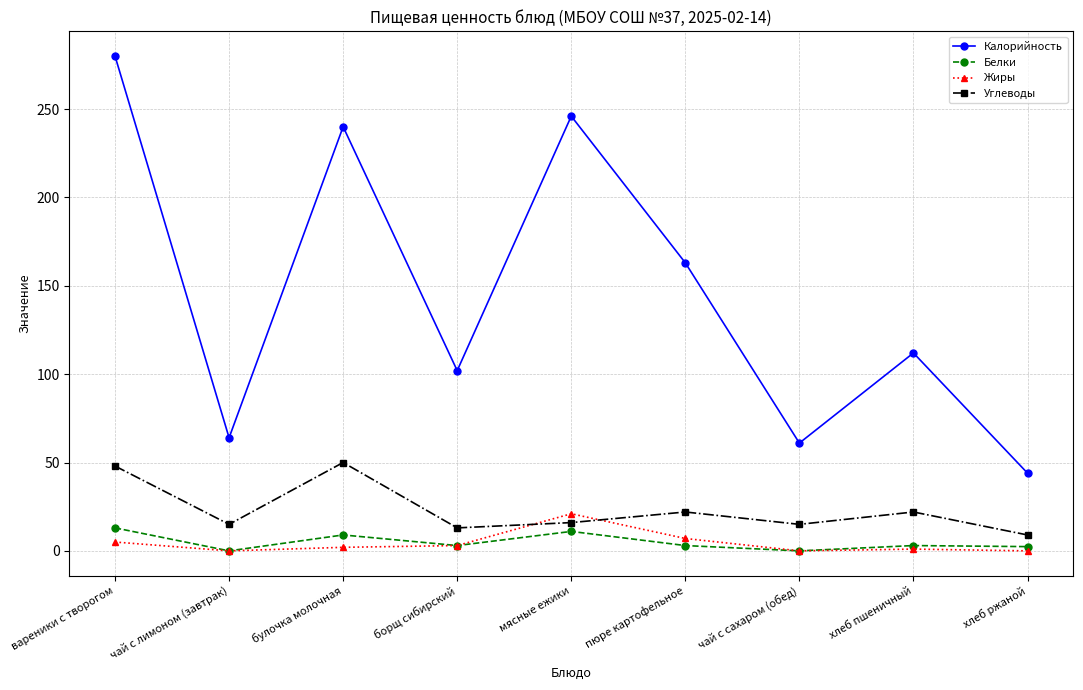

Where is the first local maximum for Калорийность?

булочка молочная